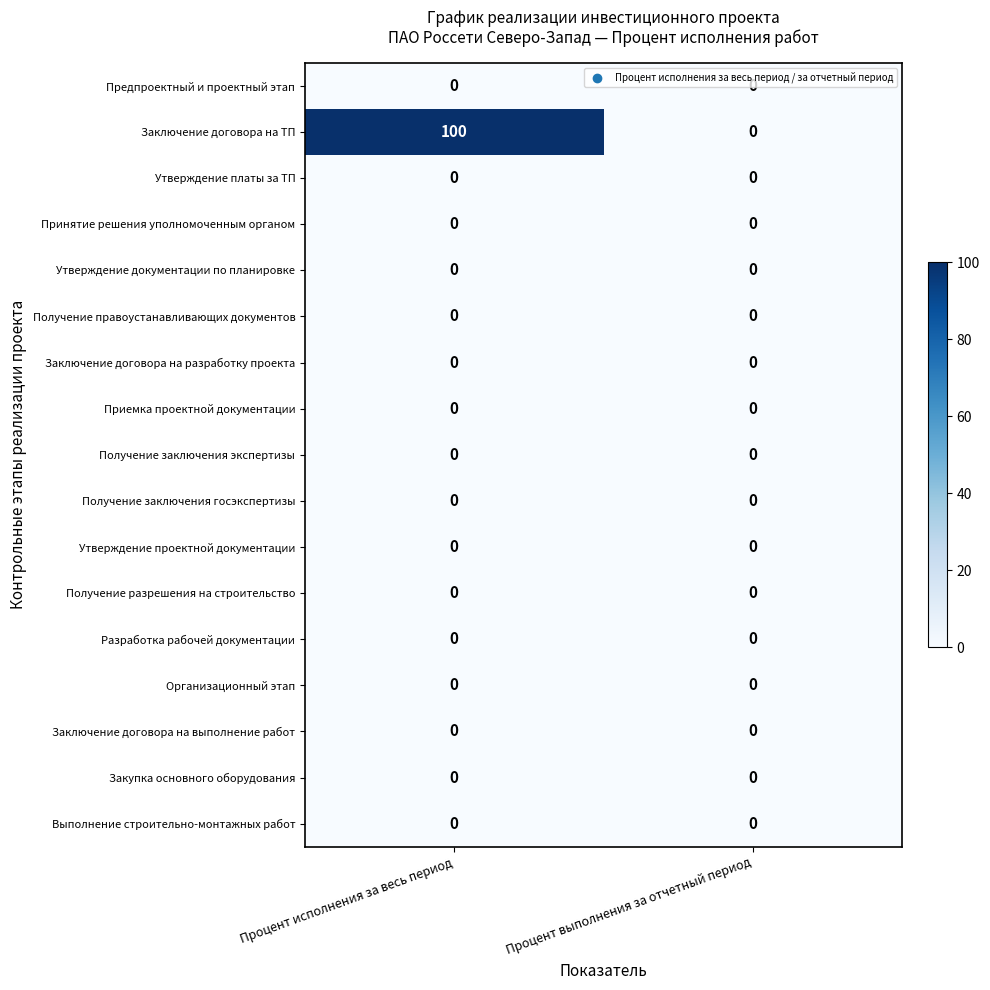

What is the maximum value shown in the chart?

100